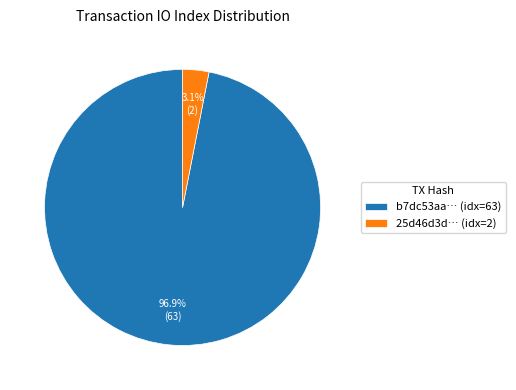

Does b7dc53aa… (idx=63) represent more than half of the total?

Yes